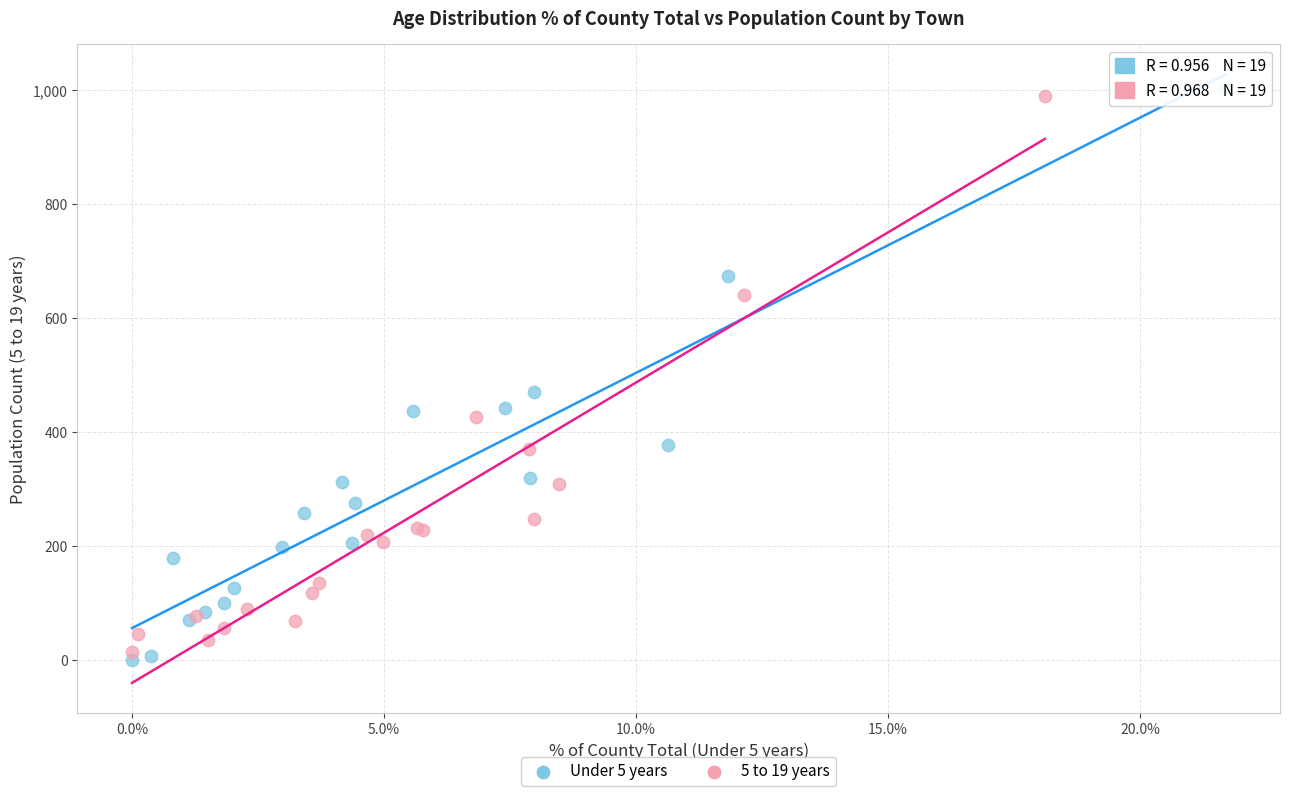

What are all the series names shown in the legend?

Under 5 years, 5 to 19 years